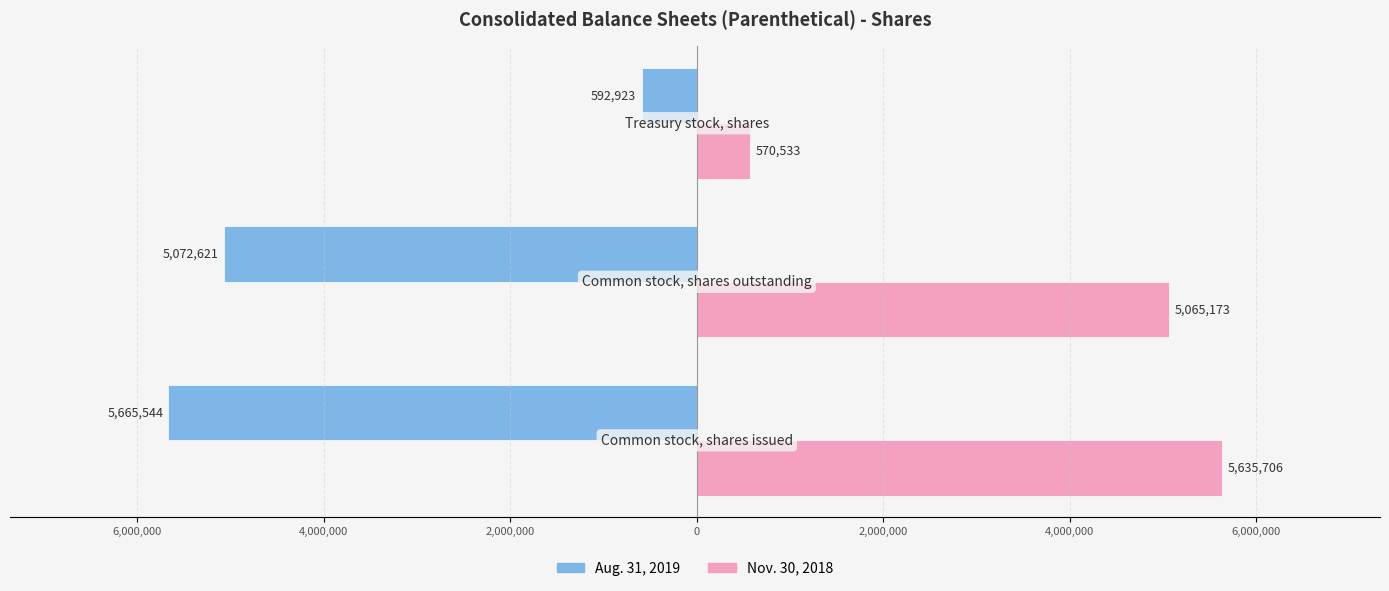

What are all the series names shown in the legend?

Aug. 31, 2019, Nov. 30, 2018